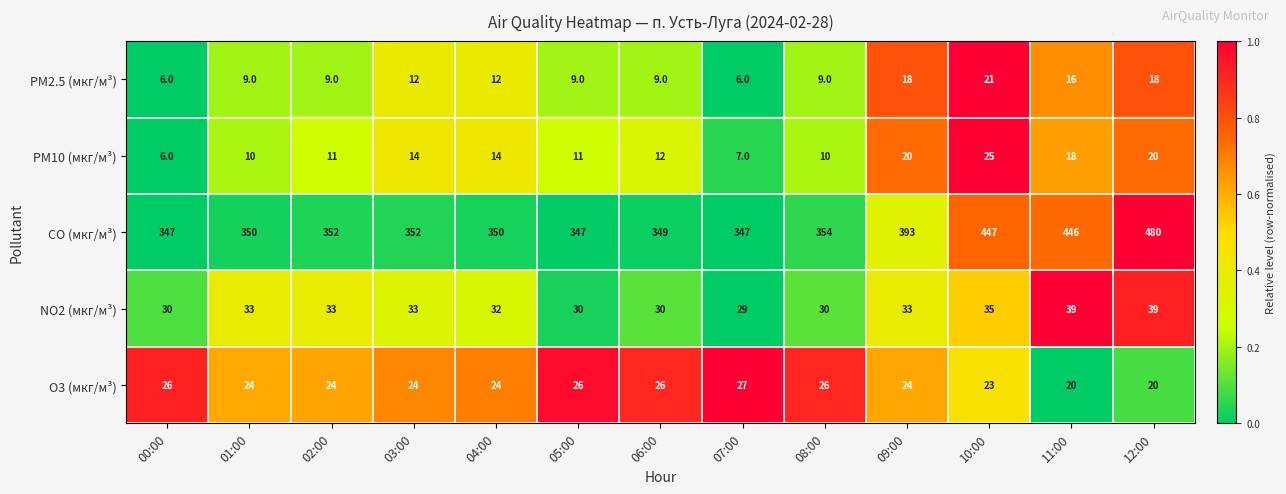

What is the total value across all series at 04:00?

432